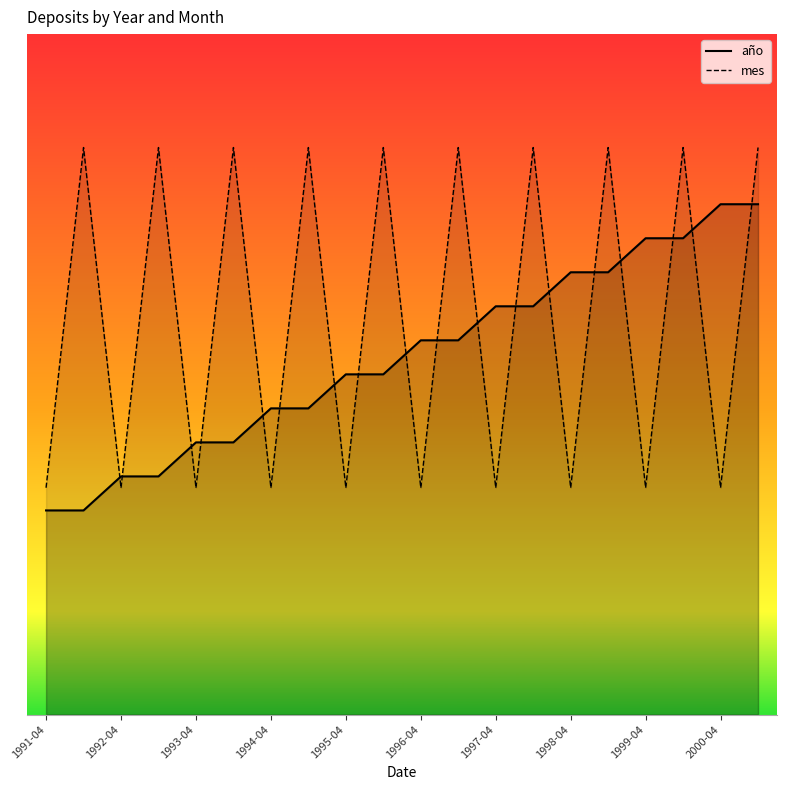

What position from the right is 1992-04?

18